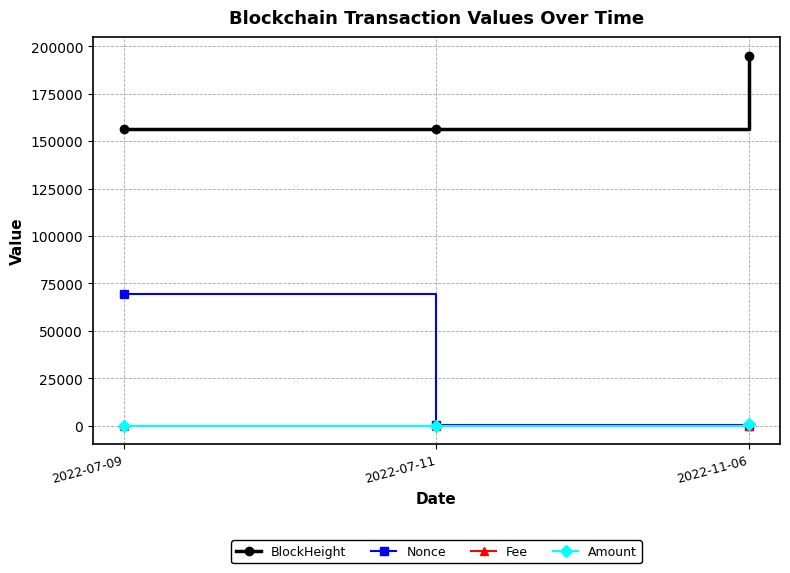

Which series has the largest total across all categories?

BlockHeight